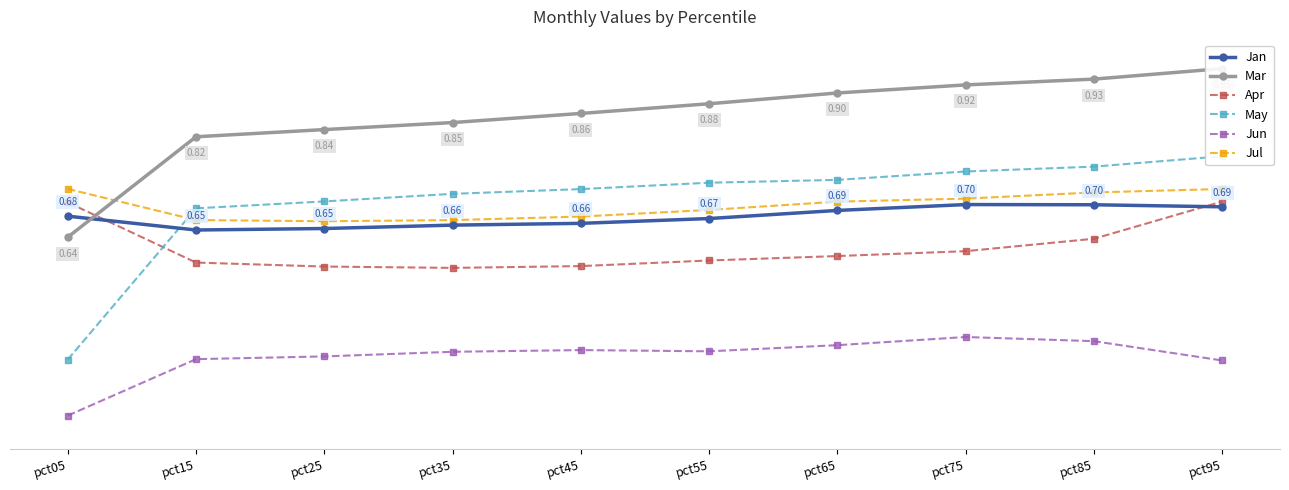

At how many categories does at least one series exceed 0?

10